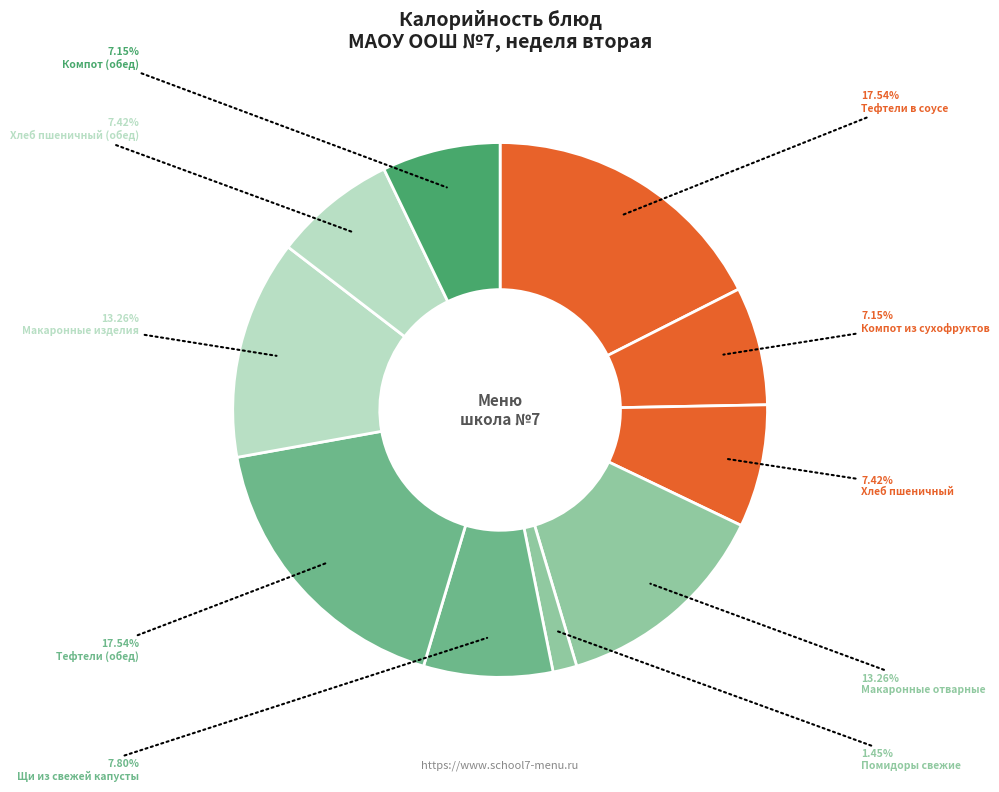

How many segments does this pie chart have?

10